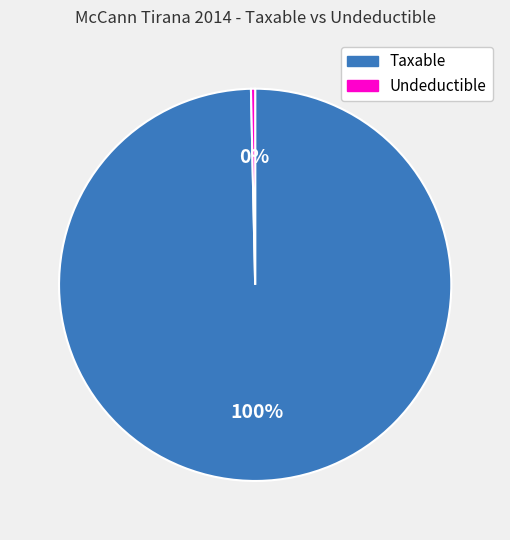

Is there any slice that represents more than half of the pie?

Yes